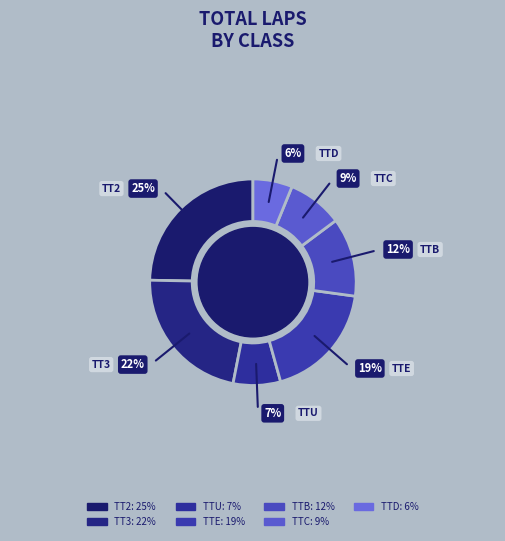

Is there any slice that represents more than half of the pie?

No